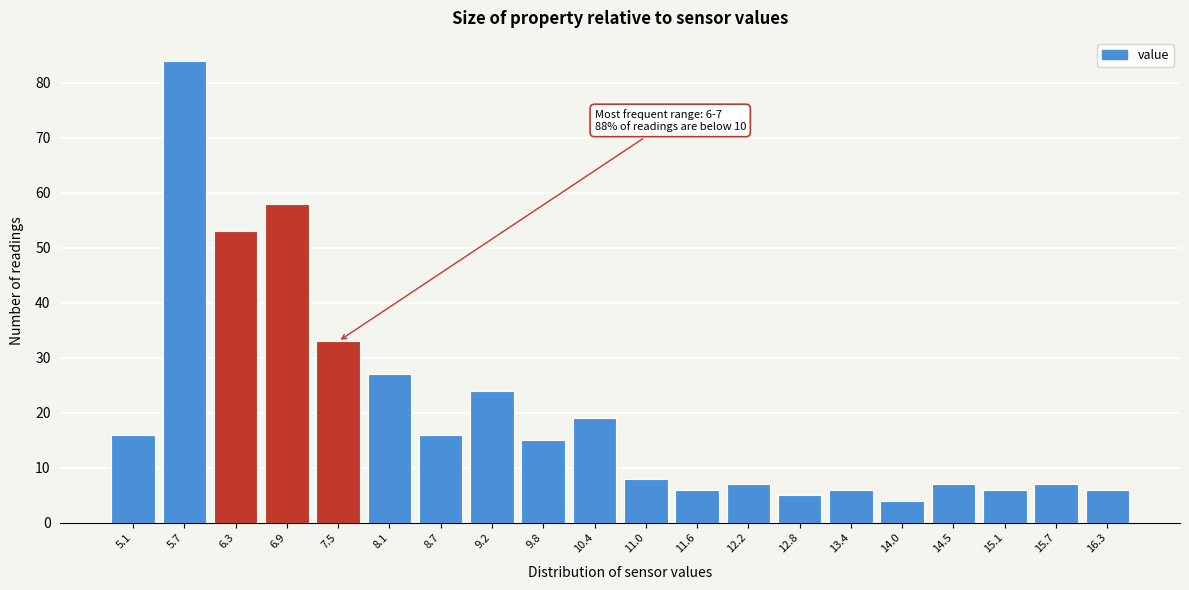

Reading right to left, list all the values displayed in this chart.

6	7	6	7	4	6	5	7	6	8	19	15	24	16	27	33	58	53	84	16